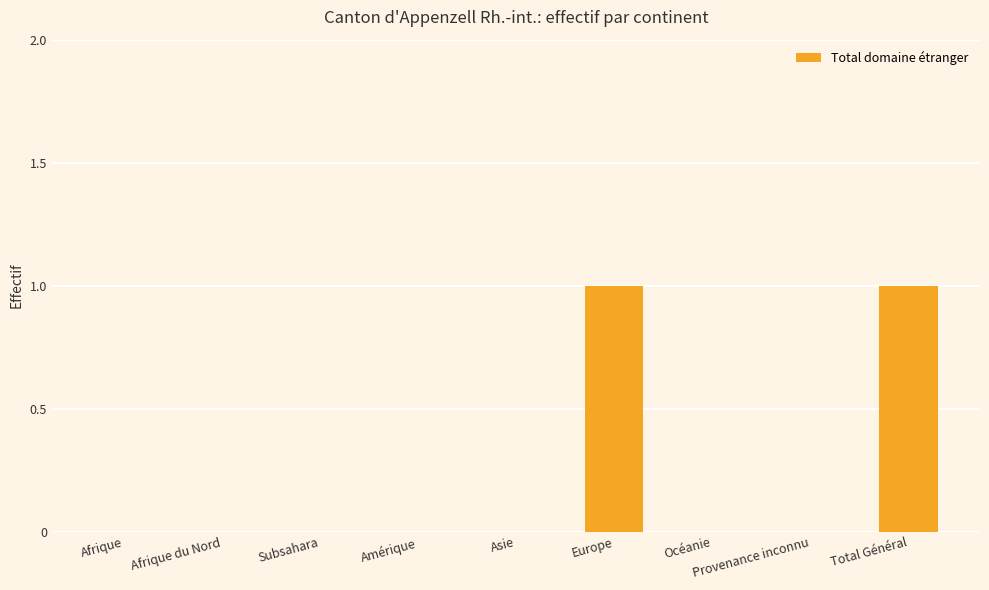

Is it true that the value at Afrique du Nord is 0?

True